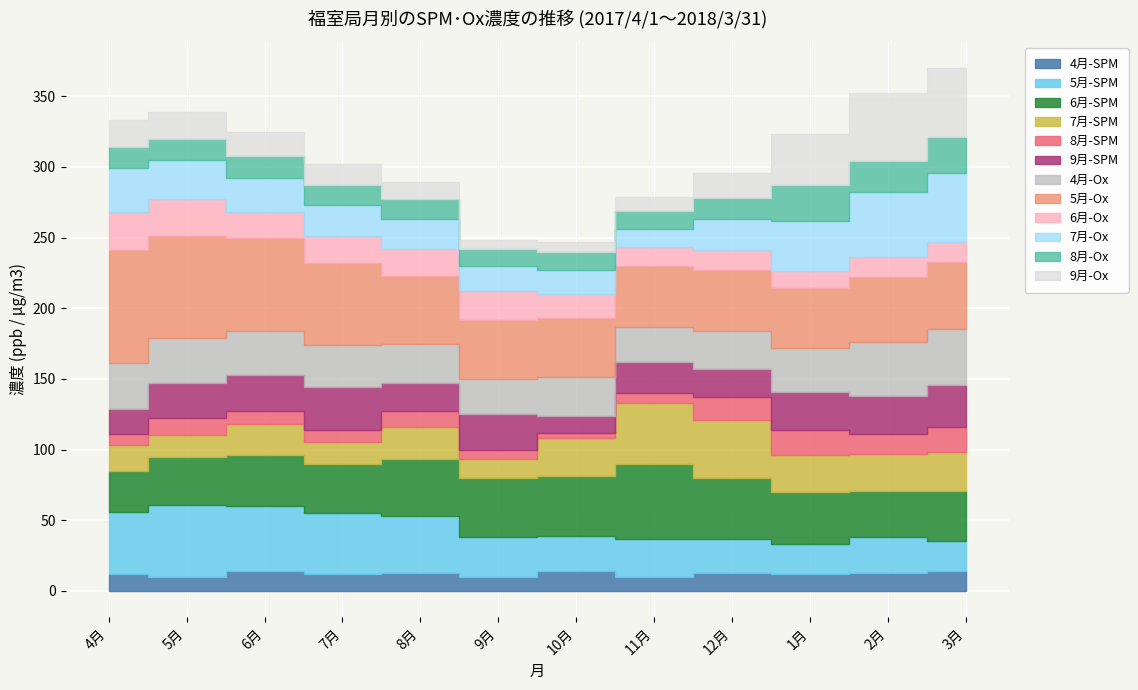

In SPM(Jun), how many points are higher than both neighbors (excluding endpoints)?

2